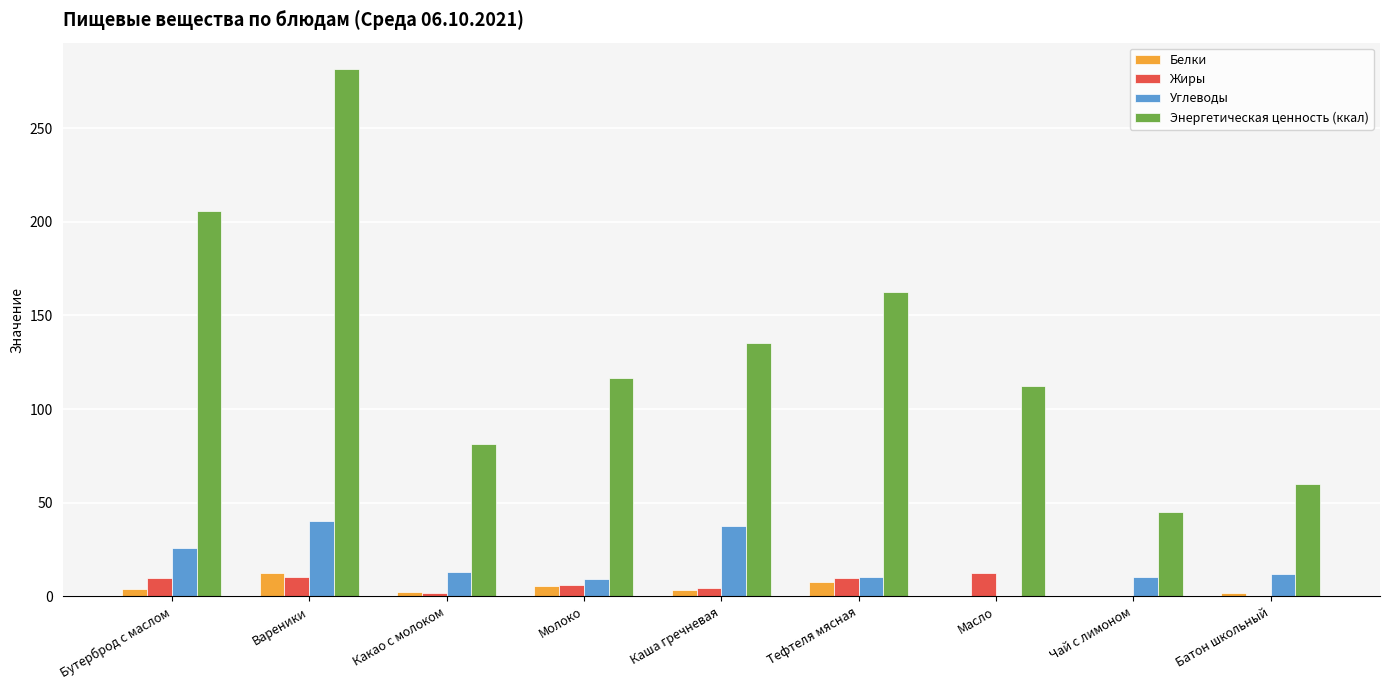

Is the value of Энергетическая ценность (ккал) at Чай с лимоном greater than the value of Жиры at Молоко?

Yes